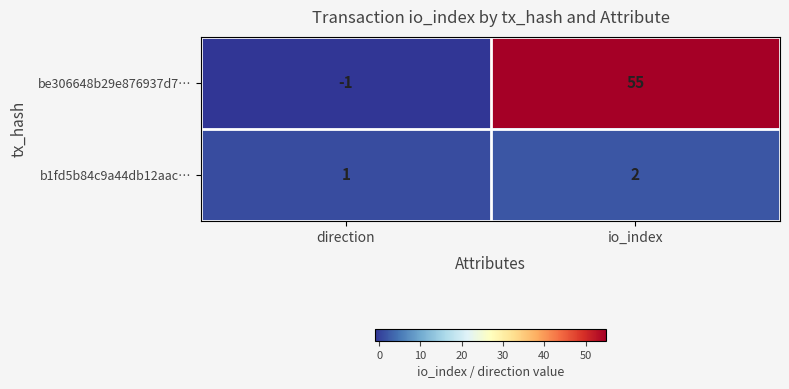

Which series changed the most between direction and io_index?

be306648b29e876937d7…